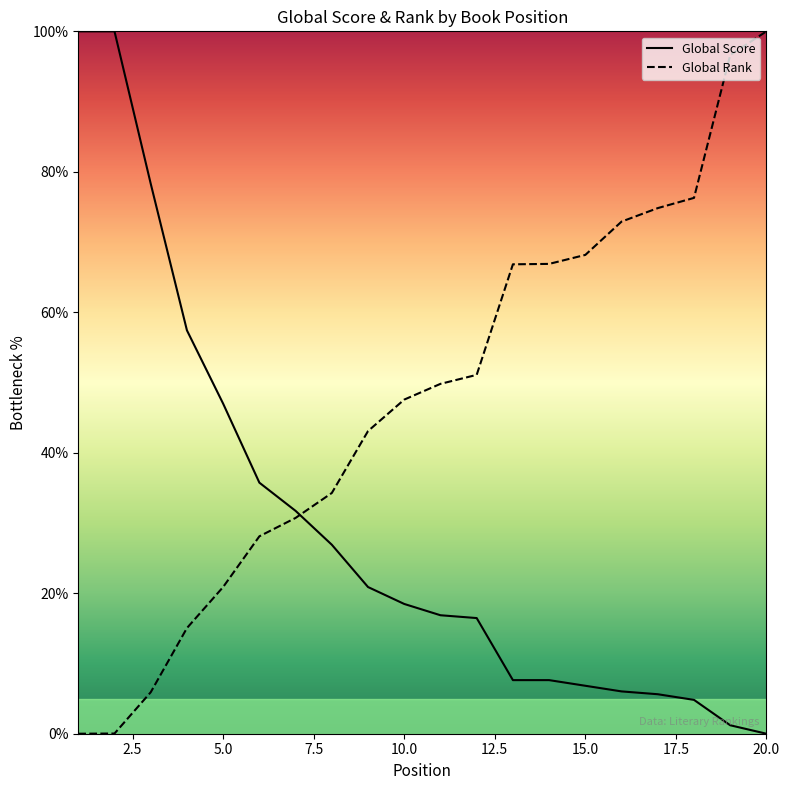

What is the value of the Global Score point at the 2nd from the left?

100.0